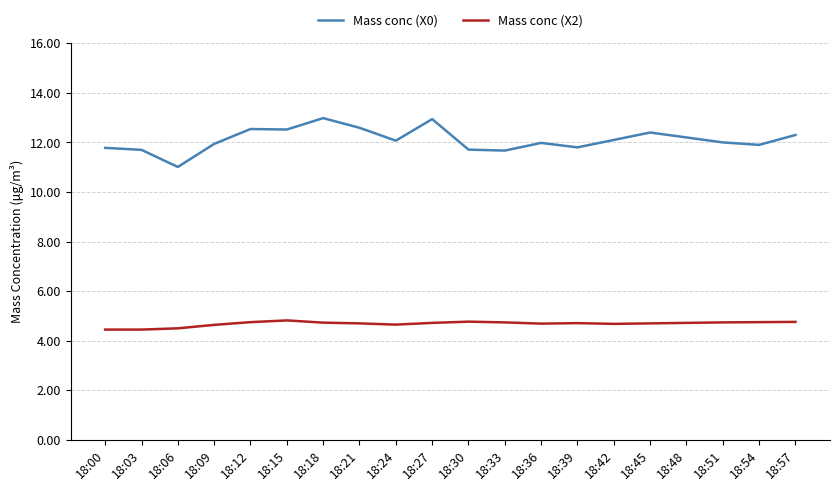

What is the smallest value displayed?

4.5